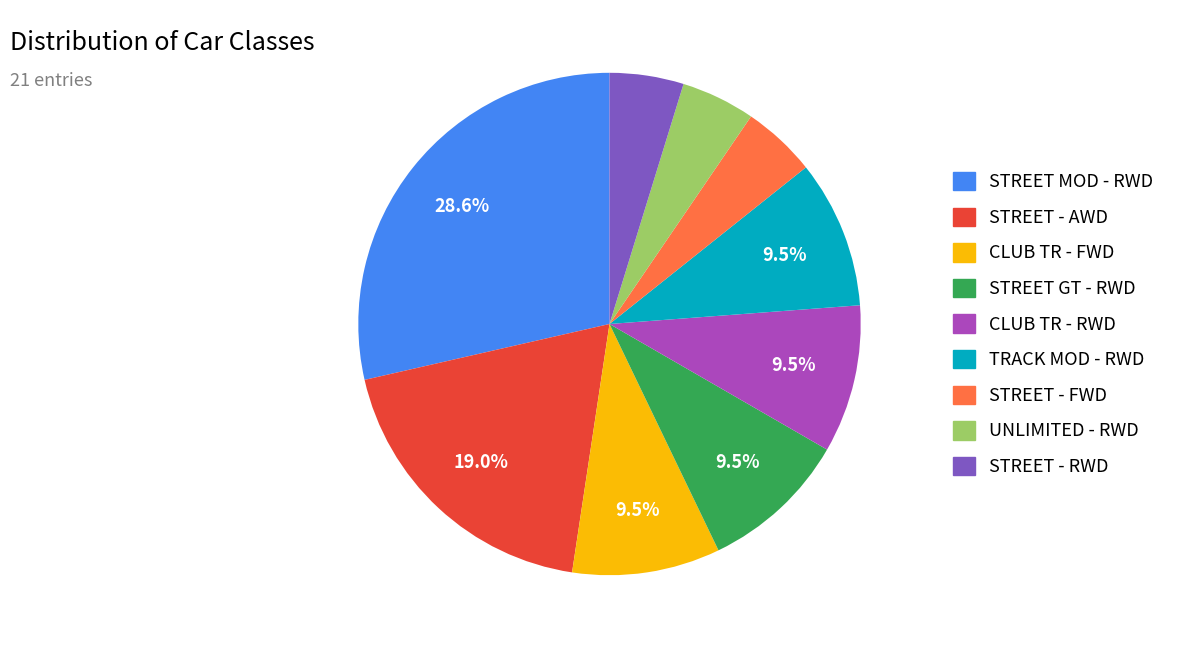

Is the sum of STREET MOD - RWD and STREET - AWD greater than half?

No